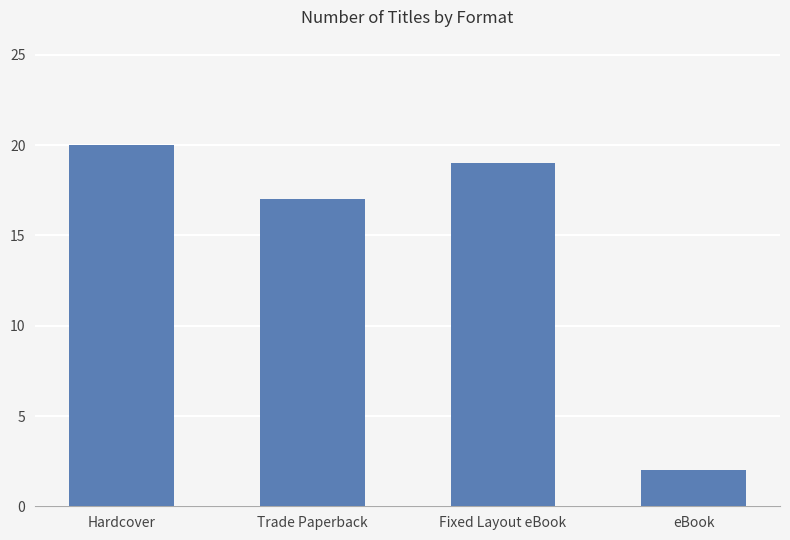

What is the label of the 1st bar from the right?

eBook